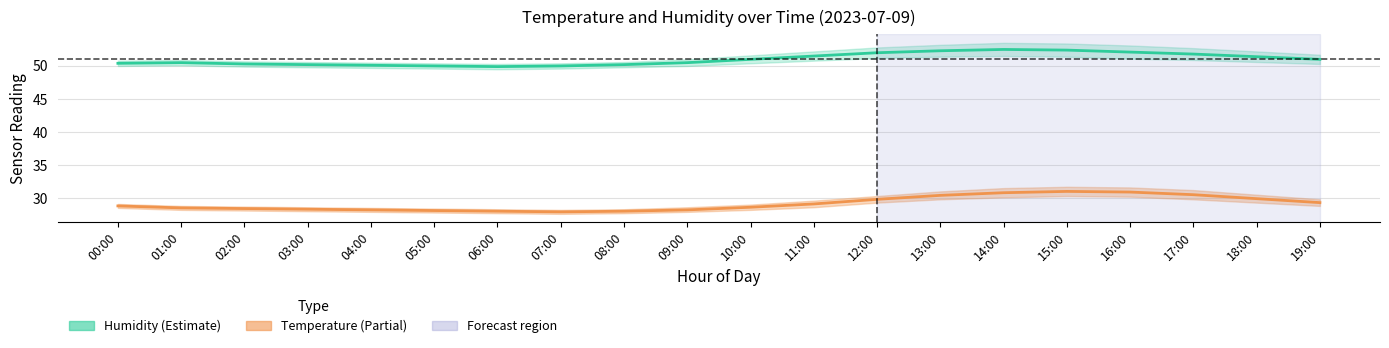

The temperature series shows 18.7 at 17:00. True or false?

False